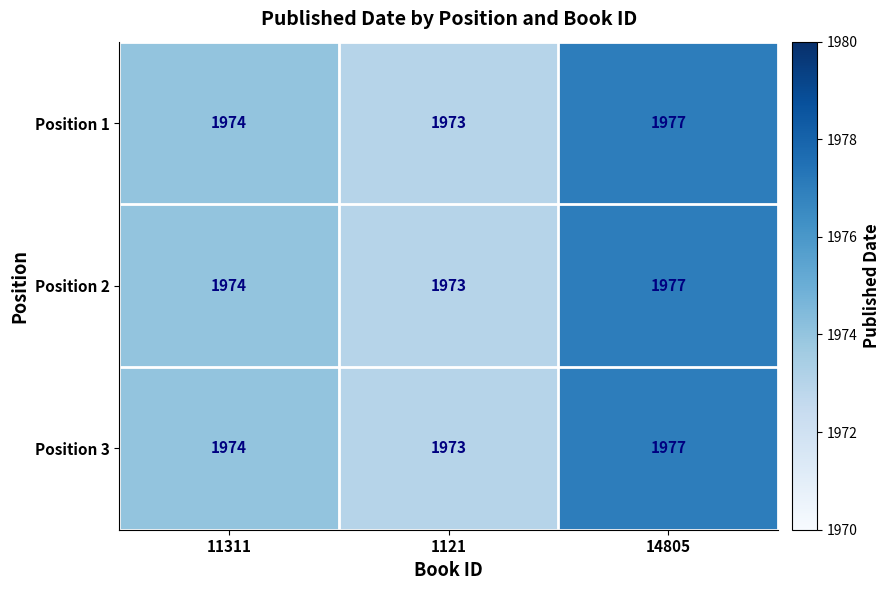

What is the greatest value displayed?

1977